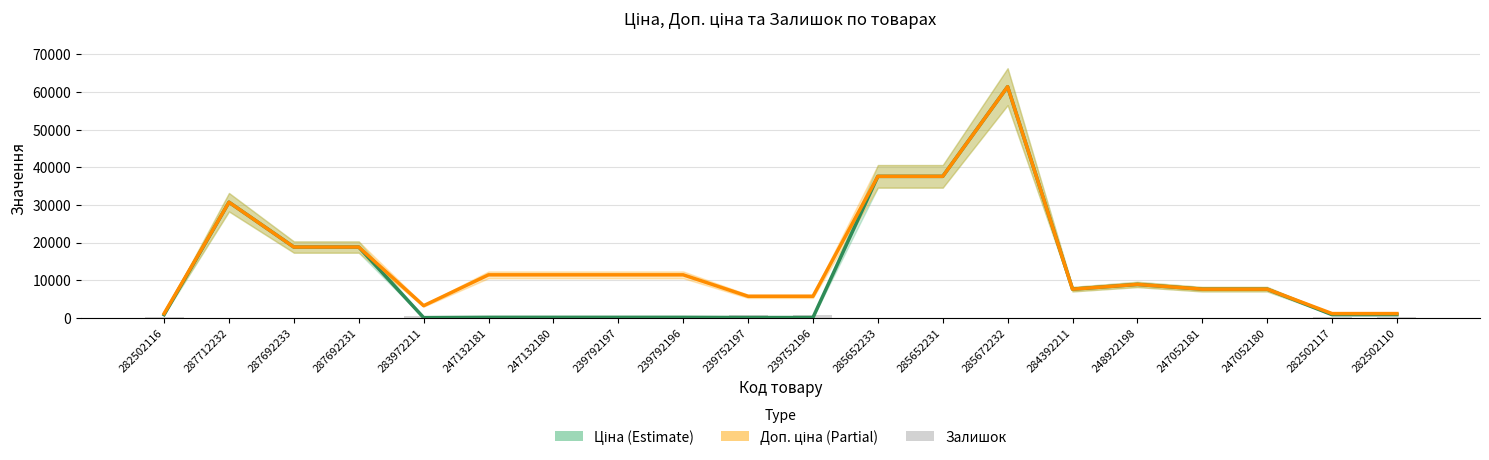

The value of Доп. ціна at 239792197 is 3175.3. True or false?

False